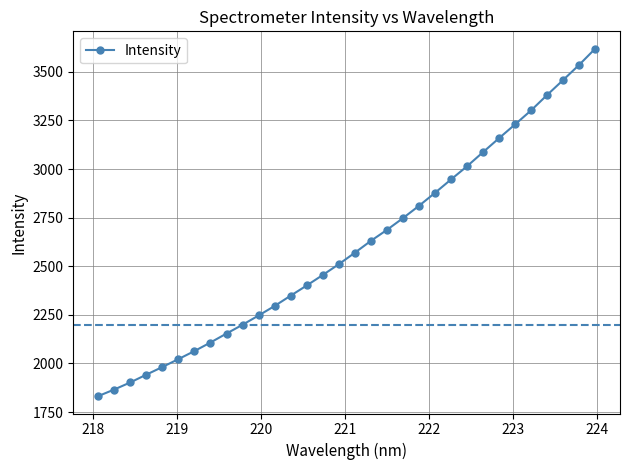

What is the smallest value displayed?

1831.9